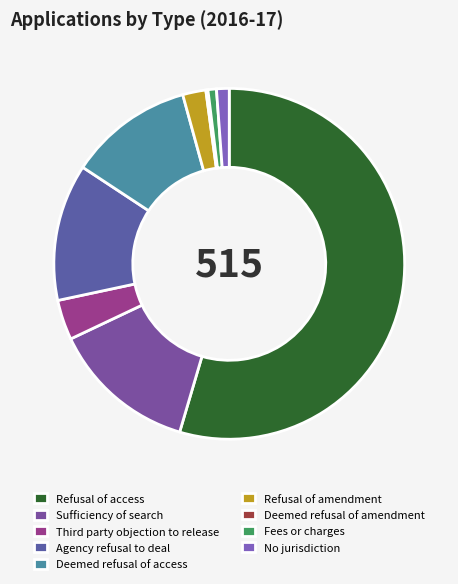

Which slice is the smallest?

Deemed refusal of amendment